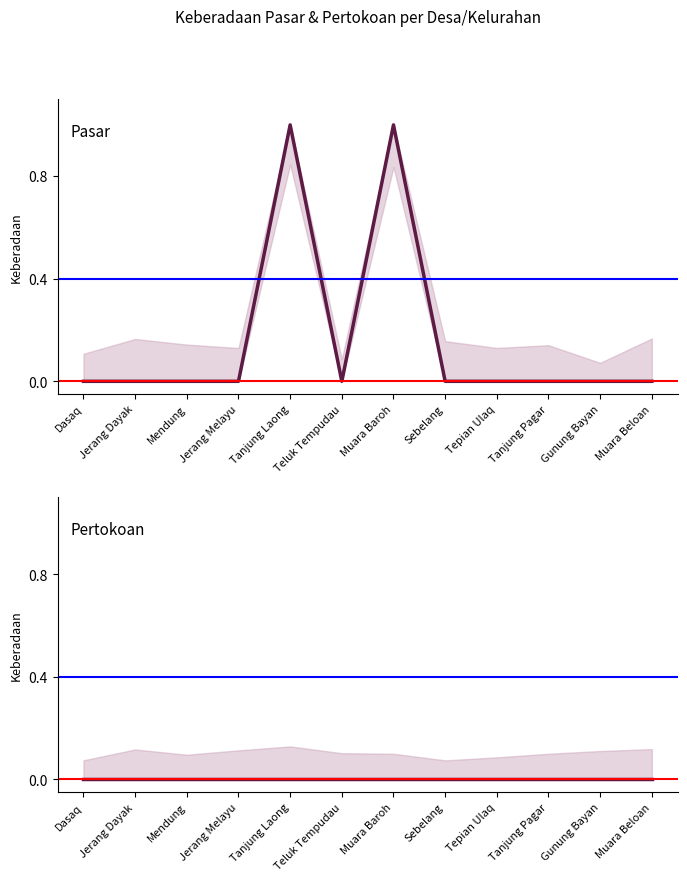

Is this an area chart (filled region under the line)?

No